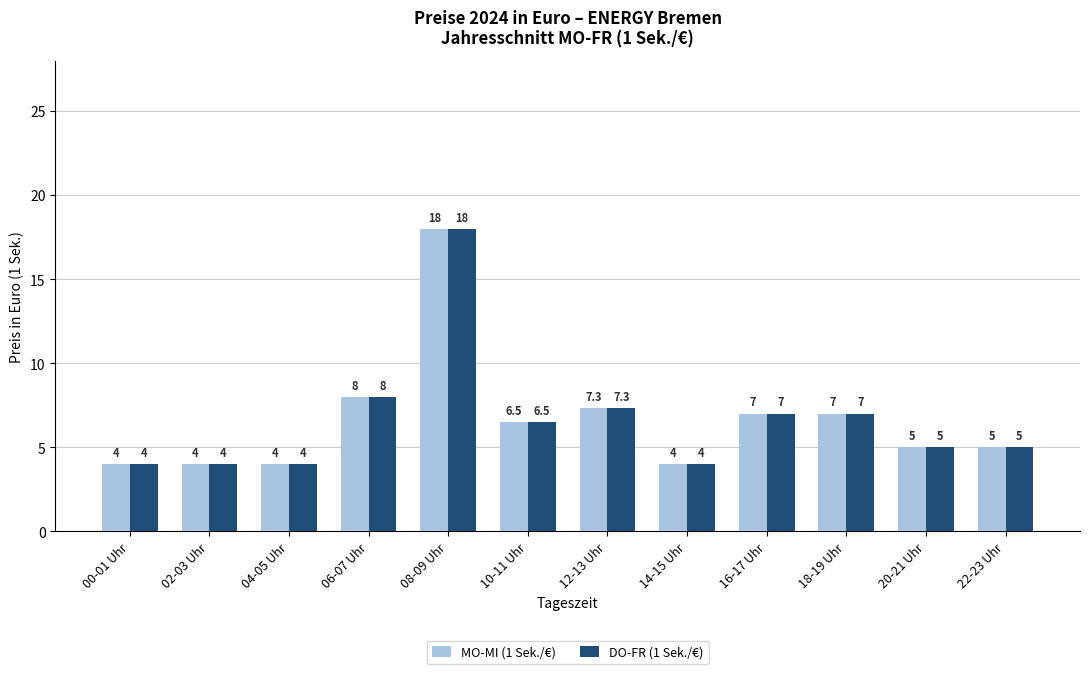

At which category is the sum across all series the highest?

08-09 Uhr